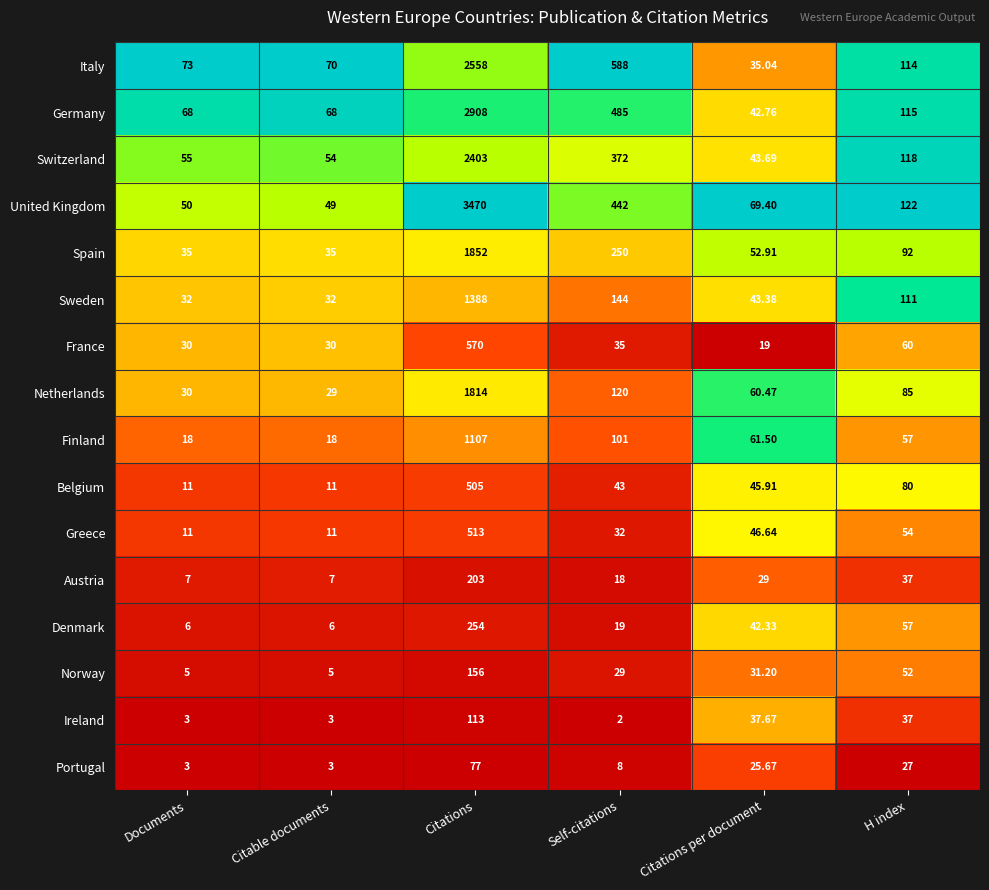

How many values in the Switzerland series are below 118?

3